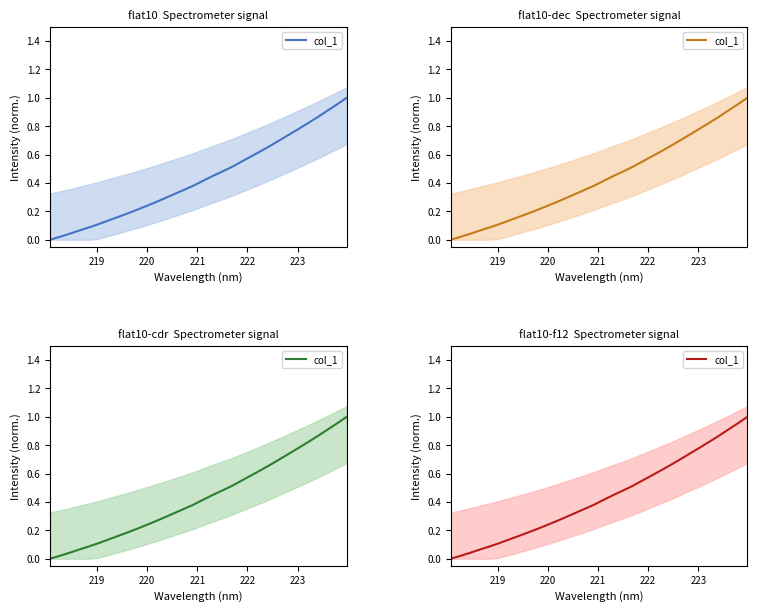

What is the average value?

0.4